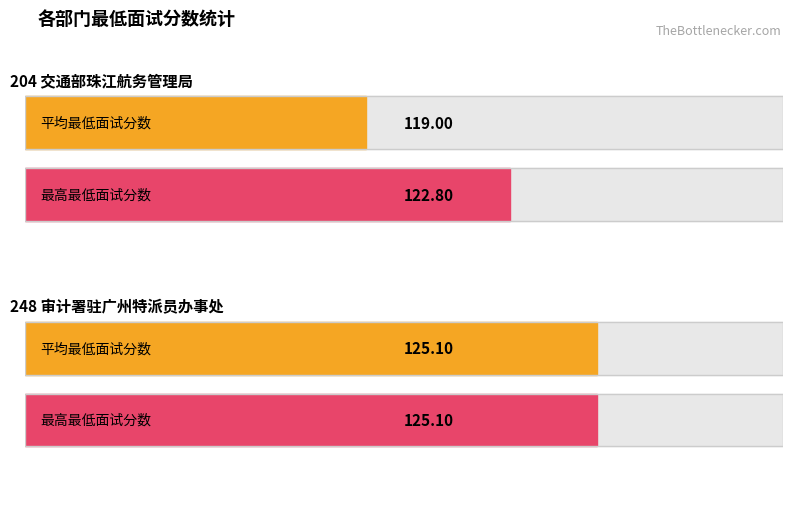

At which category is the sum across all series the highest?

248 审计署驻广州特派员办事处